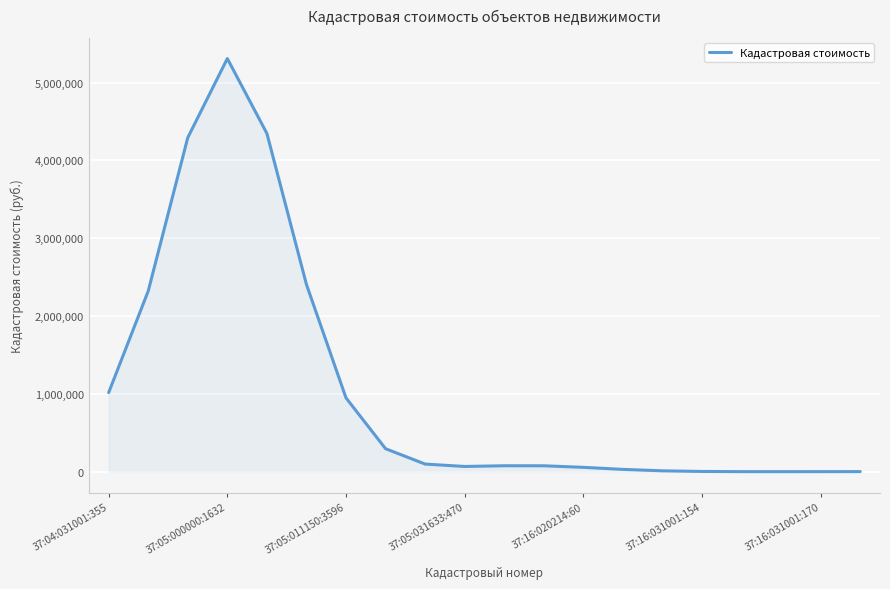

What is the maximum value shown in the chart?

5309116.9